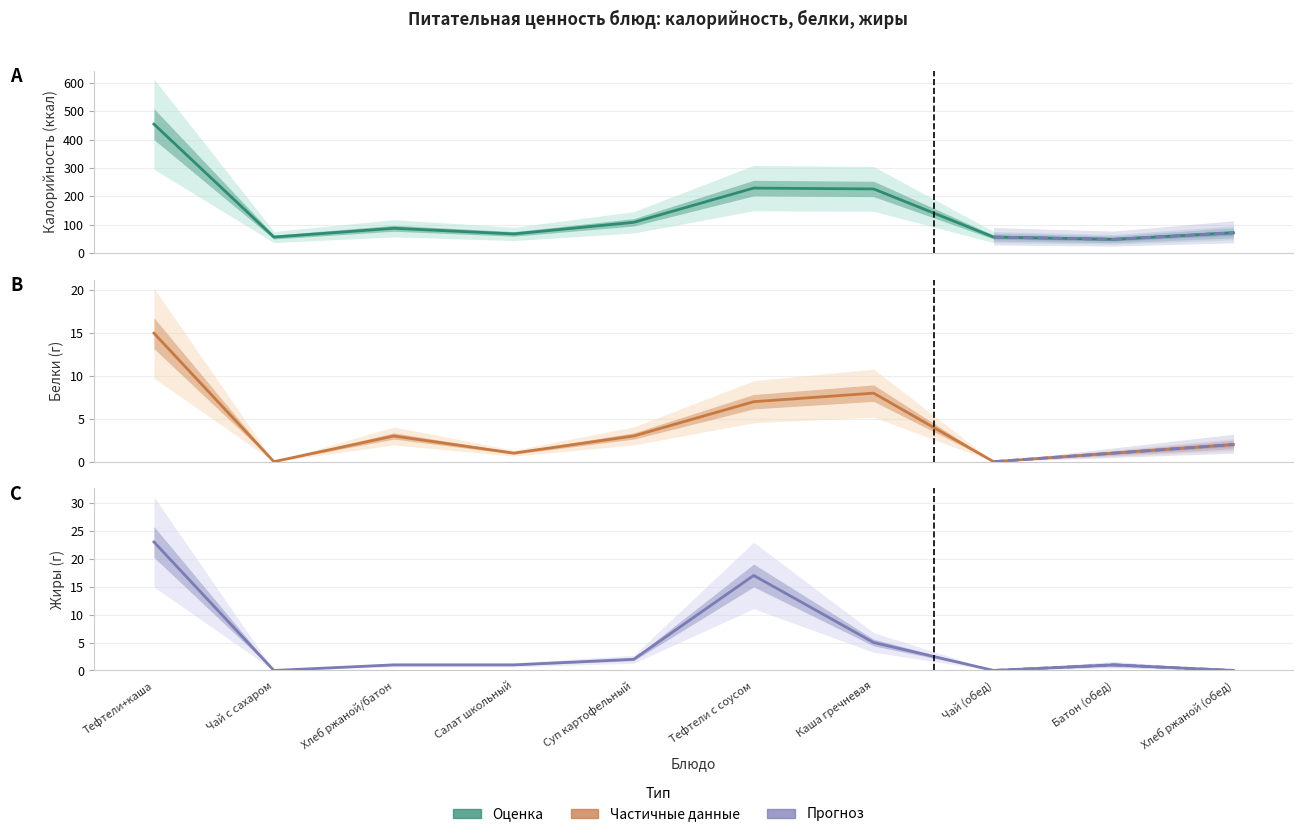

True or false: Жиры has a value of -7 at Хлеб ржаной (обед).

False